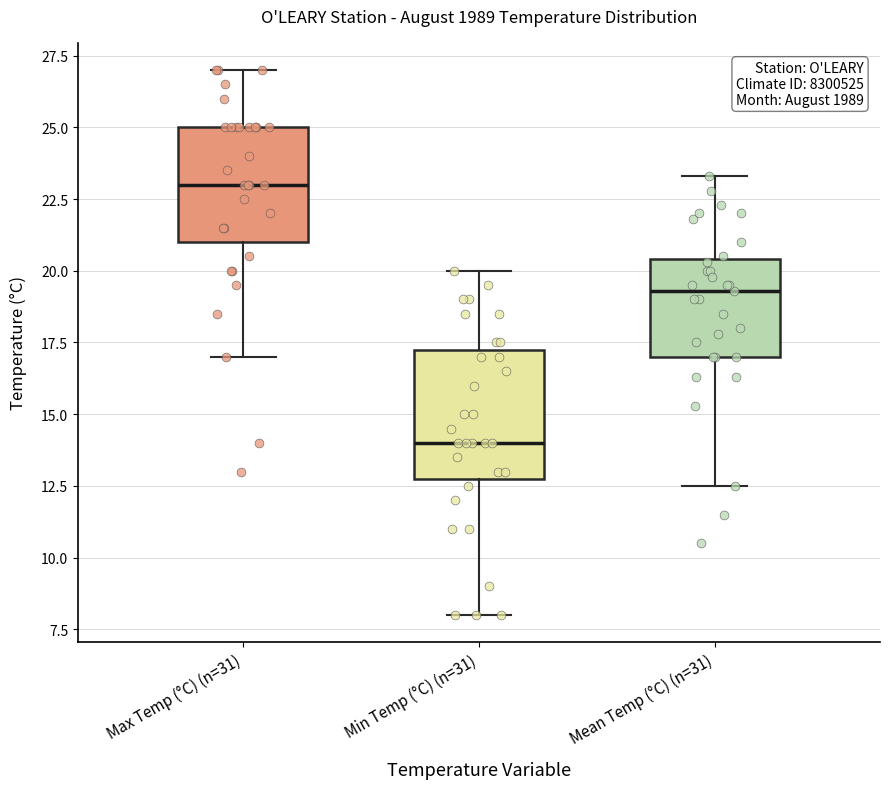

Comparing the boxes themselves (not the whiskers), which one is the tallest?

Min Temp (°C) (n=31)